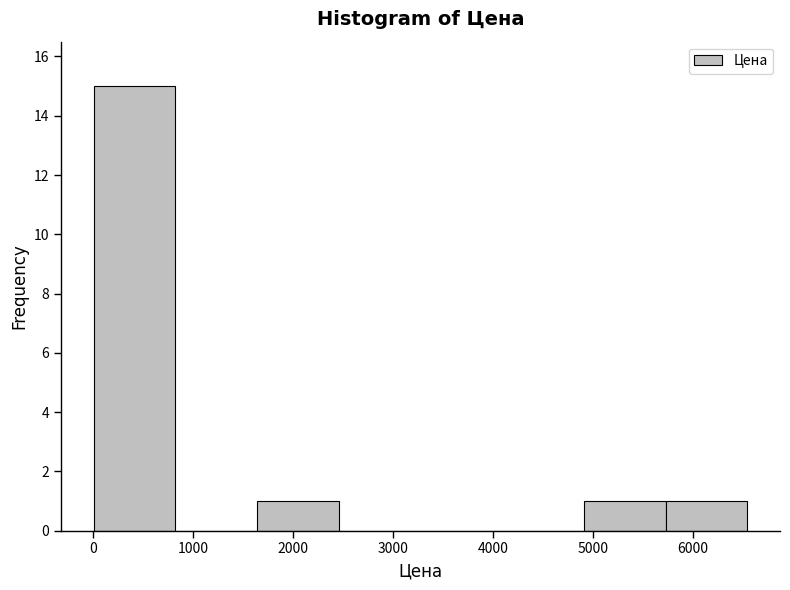

What is the height of the bar covering 1600 to 2500 on the x-axis? Neither the bar edges nor the heights are printed on the chart, so give them approximately, as read against the axes.

1